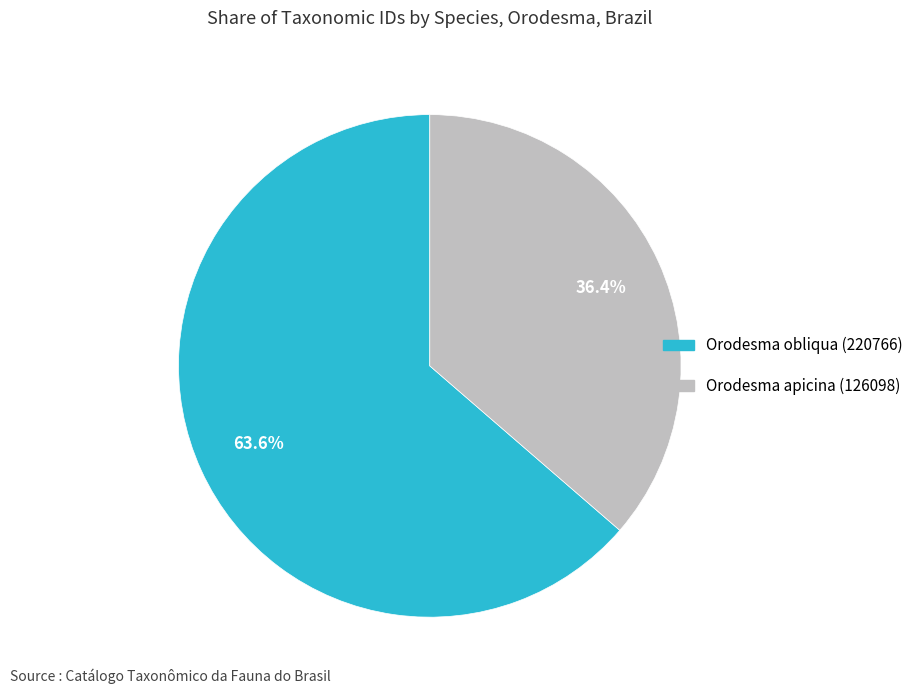

Count the number of slices in the pie.

2